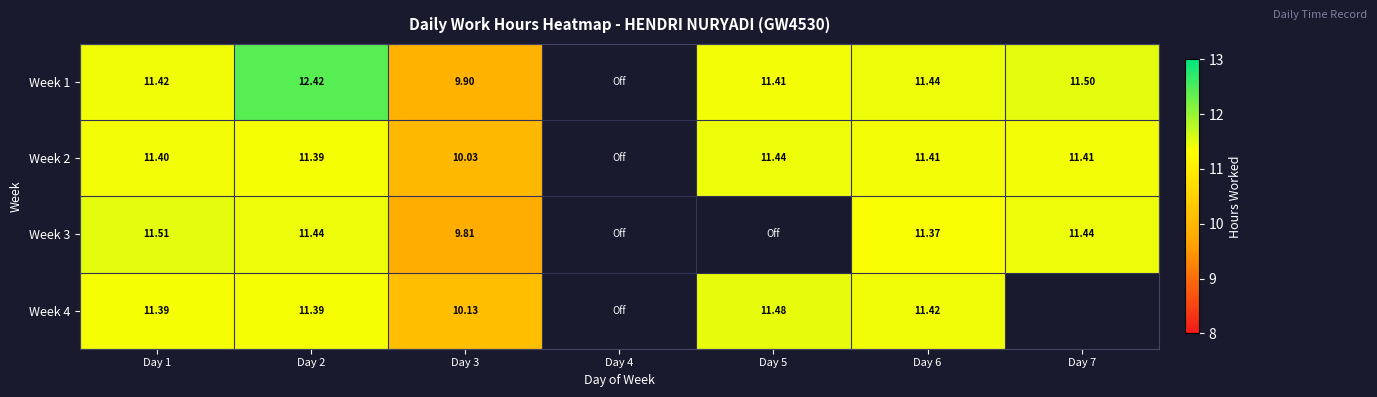

How many data points does each series have?

7